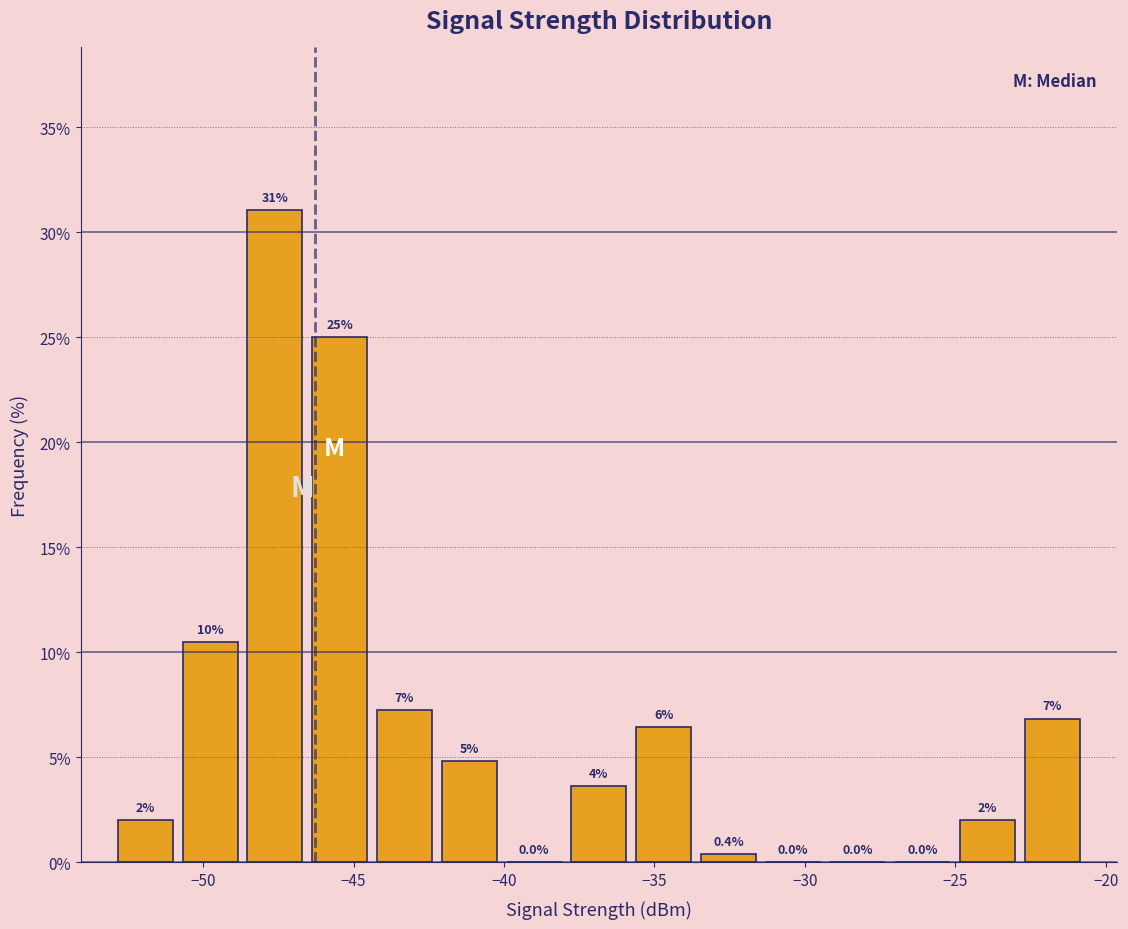

Over which range of the x-axis is the bar tallest?

-48.5 to -46.5